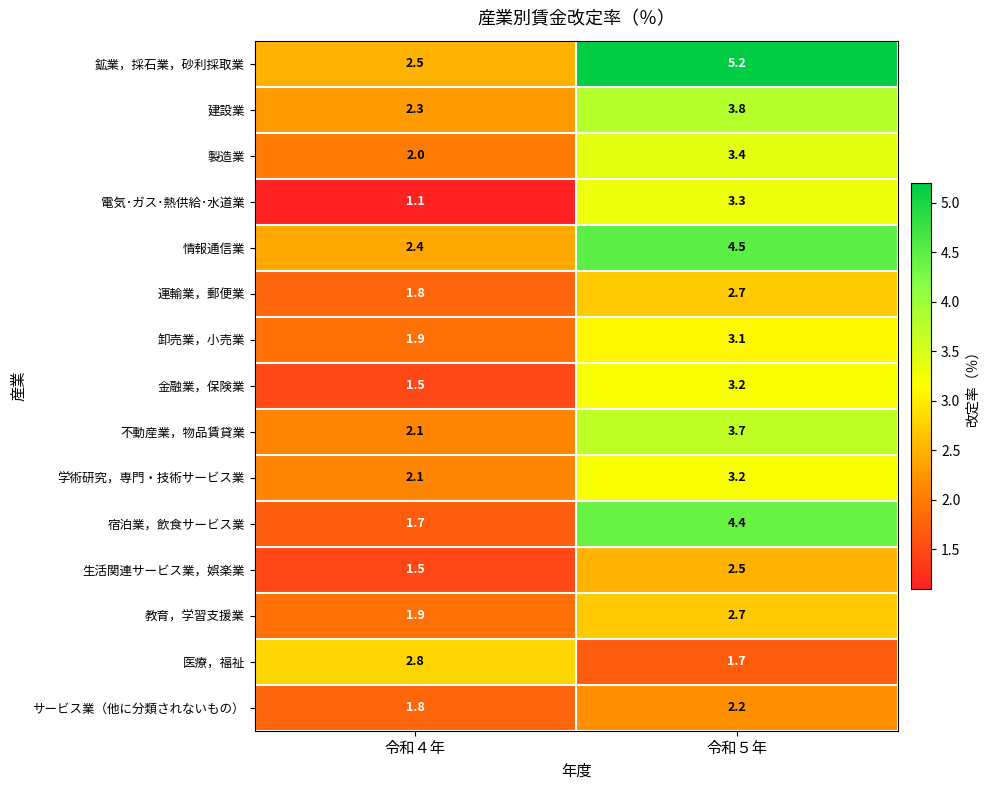

Reading left to right, transcribe all the data shown in this chart.

鉱業，採石業，砂利採取業: 2.5	5.2
建設業: 2.3	3.8
製造業: 2.0	3.4
電気･ガス･熱供給･水道業: 1.1	3.3
情報通信業: 2.4	4.5
運輸業，郵便業: 1.8	2.7
卸売業，小売業: 1.9	3.1
金融業，保険業: 1.5	3.2
不動産業，物品賃貸業: 2.1	3.7
学術研究，専門・技術サービス業: 2.1	3.2
宿泊業，飲食サービス業: 1.7	4.4
生活関連サービス業，娯楽業: 1.5	2.5
教育，学習支援業: 1.9	2.7
医療，福祉: 2.8	1.7
サービス業（他に分類されないもの）: 1.8	2.2